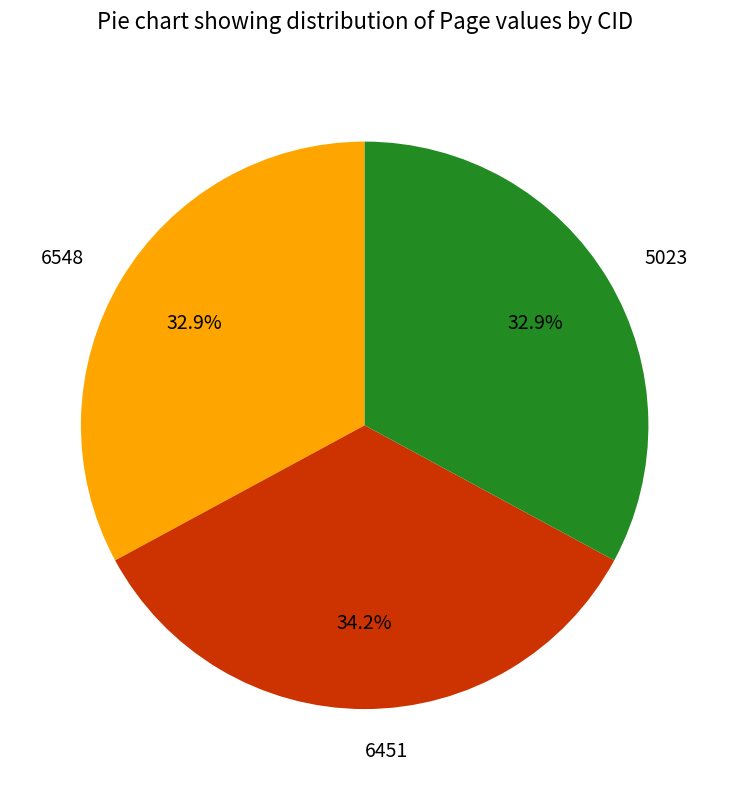

How much of the chart is everything except 6548?

67.1%